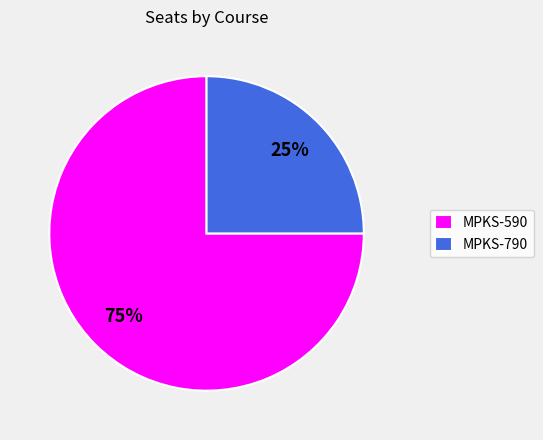

What is the smallest slice in the pie chart?

MPKS-790